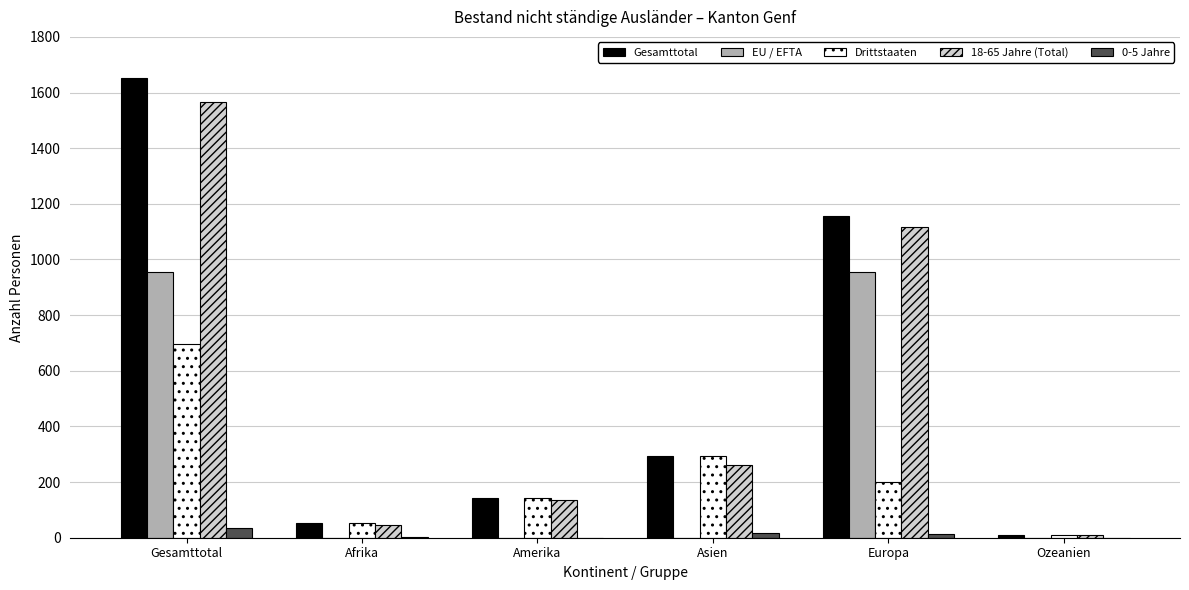

Are the bars horizontal?

No